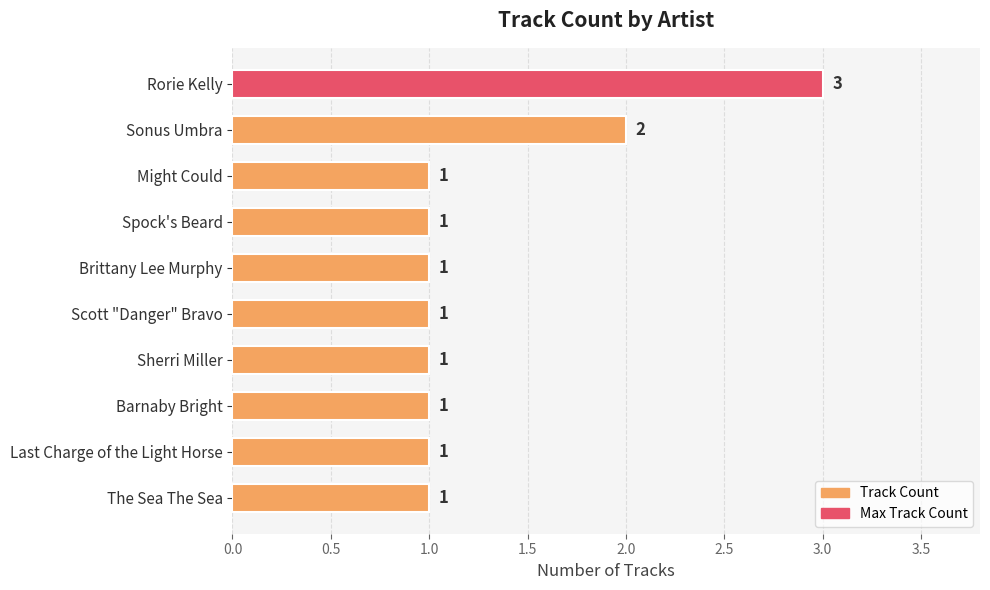

The value at Last Charge of the Light Horse is 2. True or false?

False